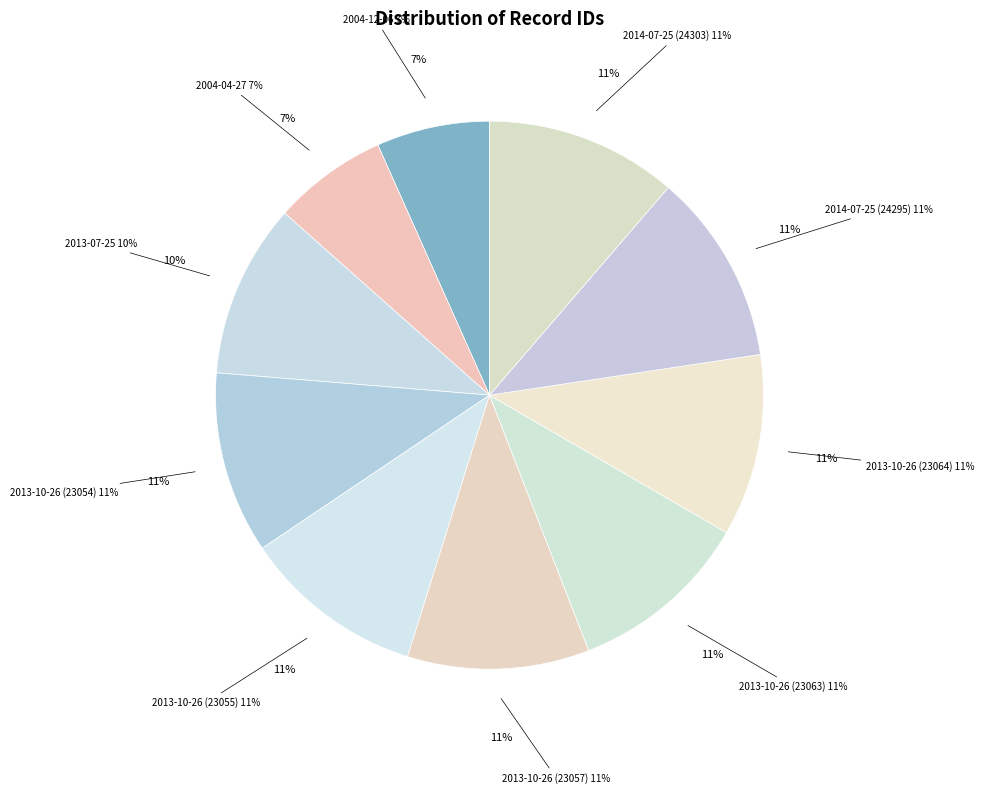

Rank the categories by value from lowest to highest.

2004-12-06, 2004-04-27, 2013-07-25, 2013-10-26 (23054), 2013-10-26 (23055), 2013-10-26 (23057), 2013-10-26 (23063), 2013-10-26 (23064), 2014-07-25 (24295), 2014-07-25 (24303)